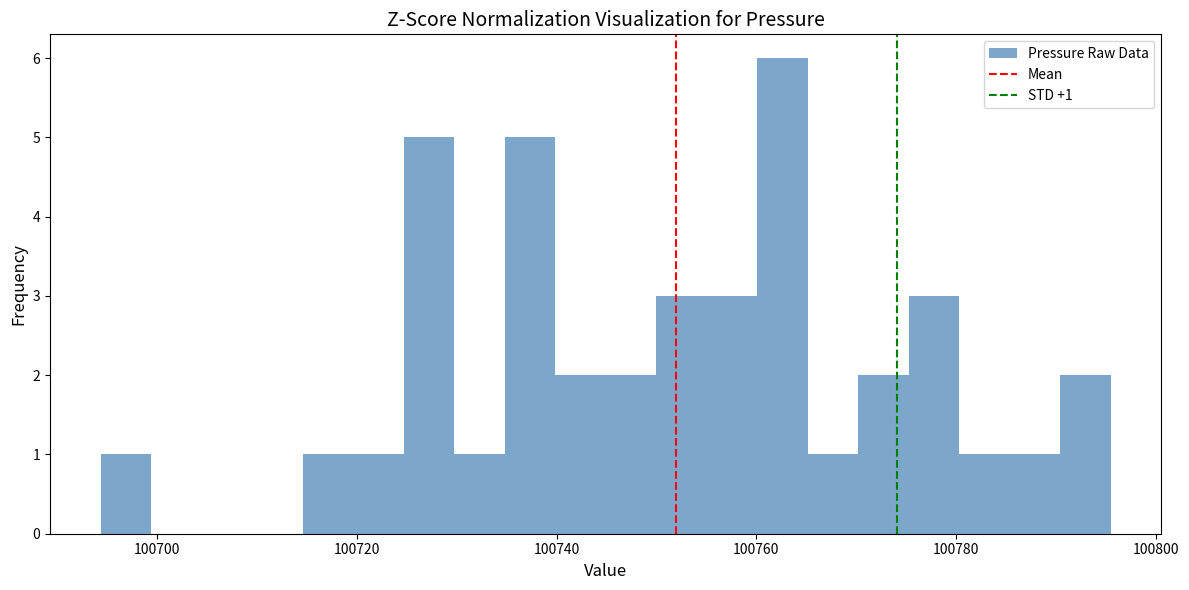

Around what value on the x-axis is the tallest bar? Give the approximate position of its centre, as read against the axis.

100762